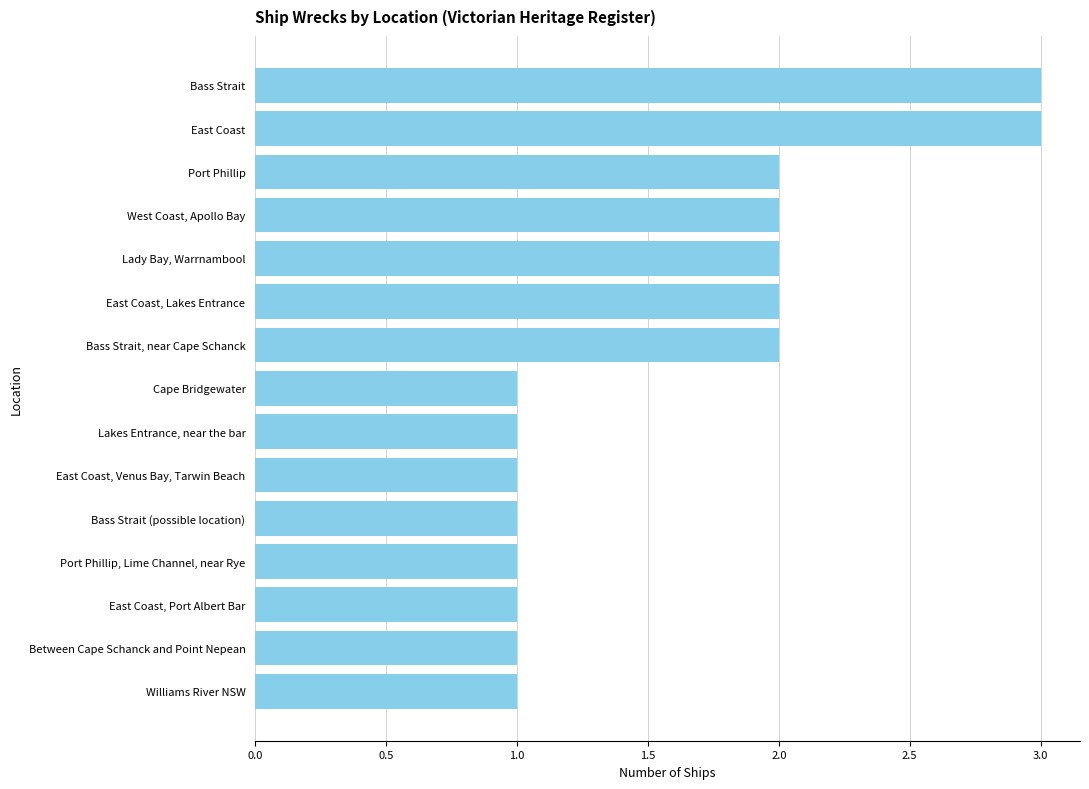

What is the label of the 3rd bar from the top?

Port Phillip